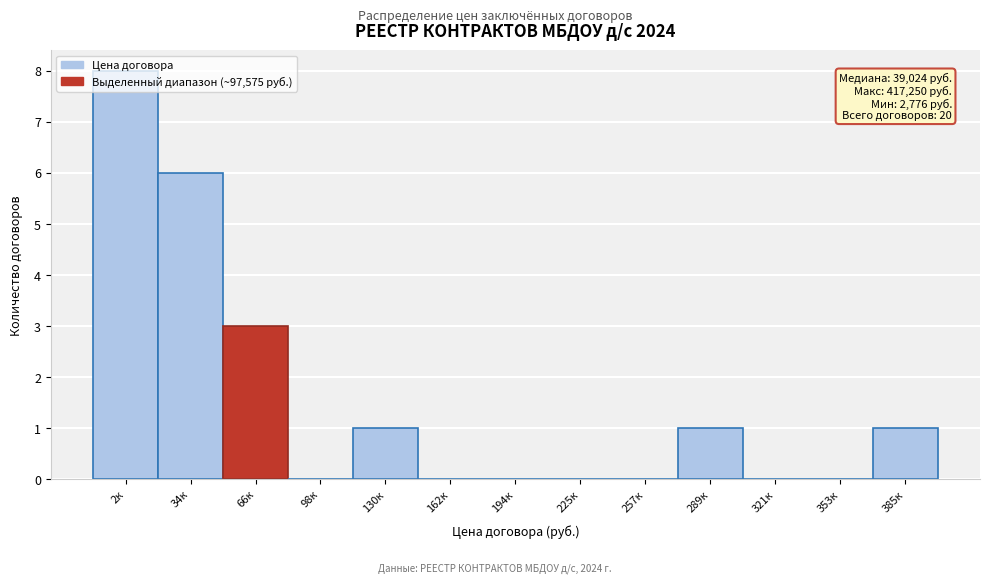

Where is the data nearest to the value 4?

66к